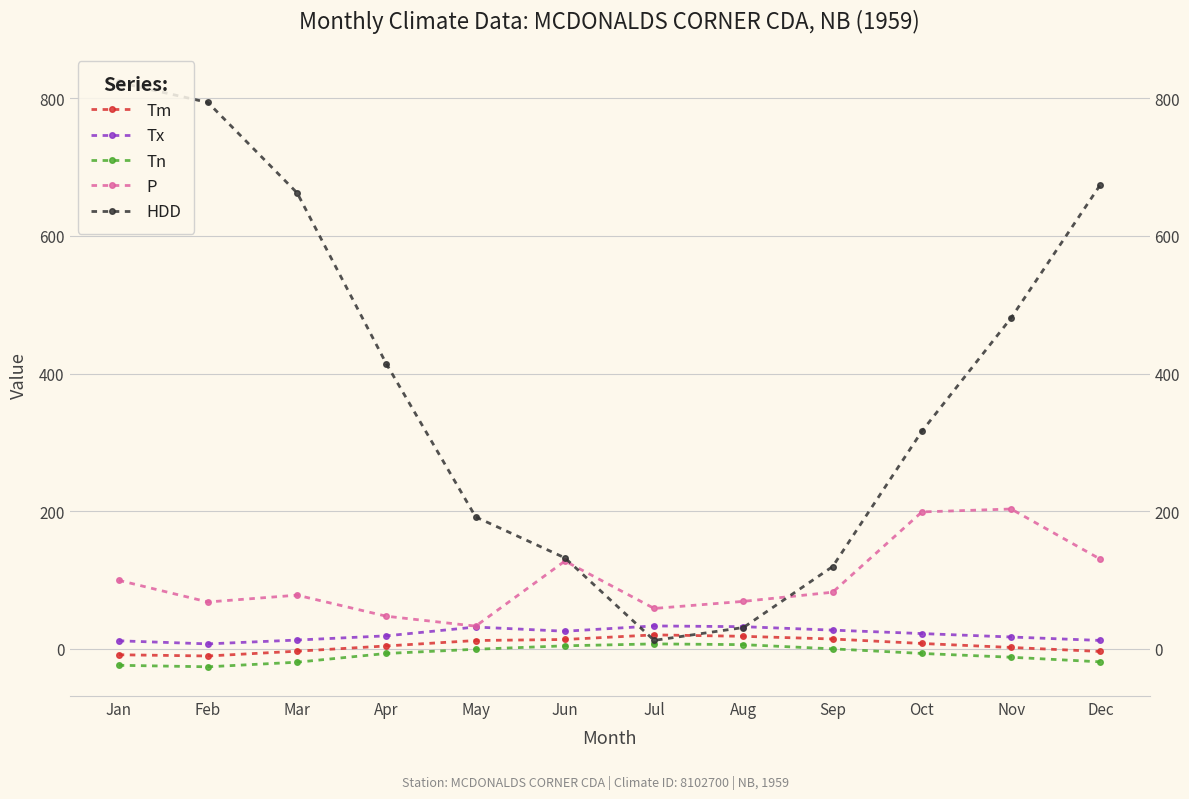

How many lines are shown in the chart?

5